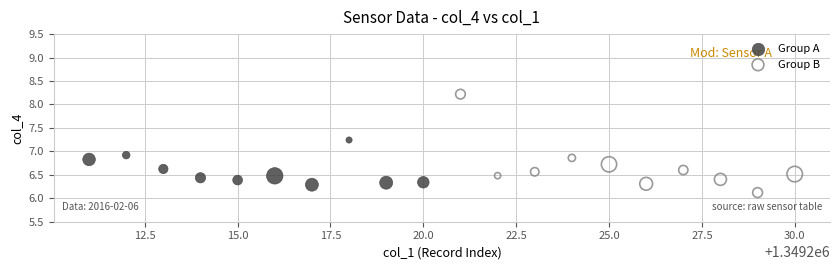

Which series reaches the minimum Y coordinate?

Group B